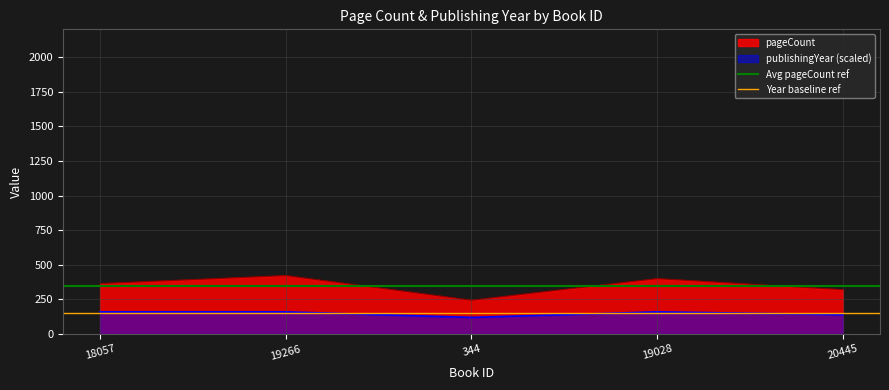

What is the value of the Year baseline ref point at the 1st from the left?

150